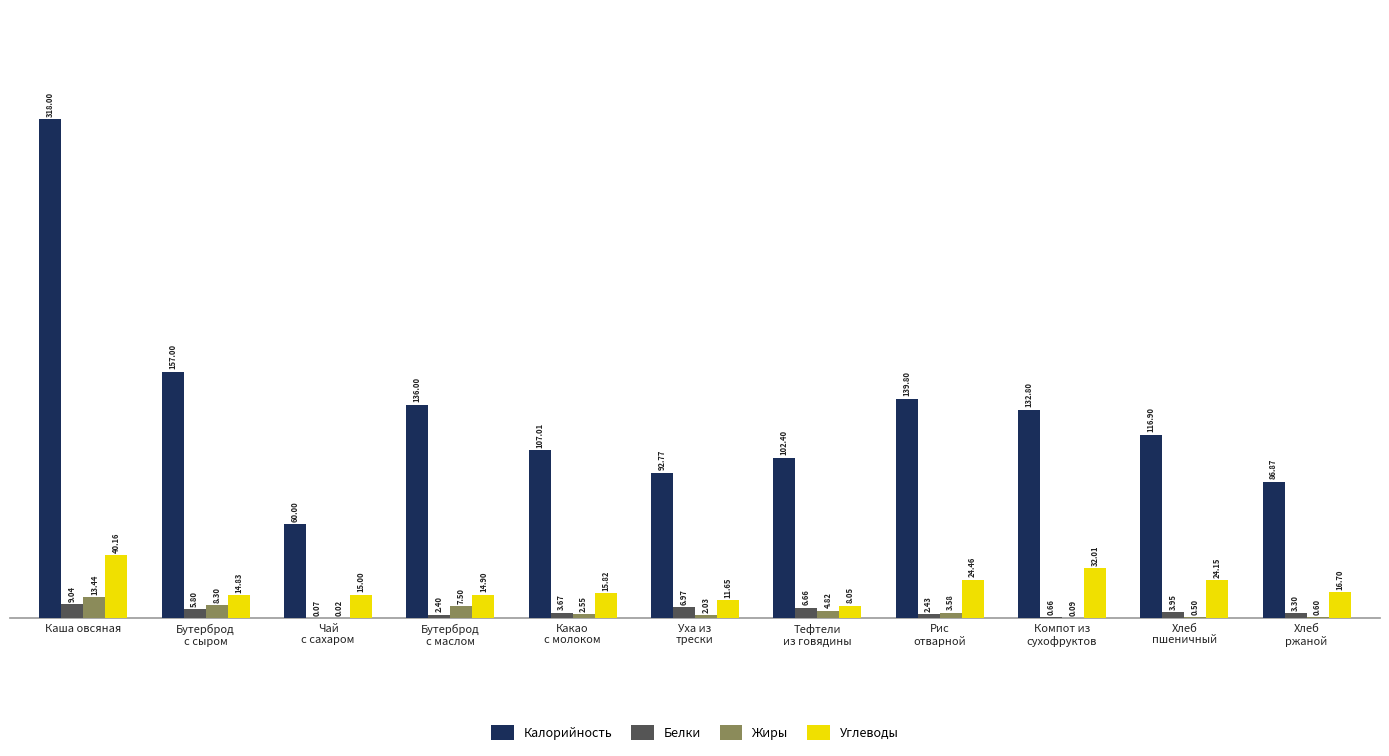

What is the spread (max minus min) of values at Рис
отварной?

137.4